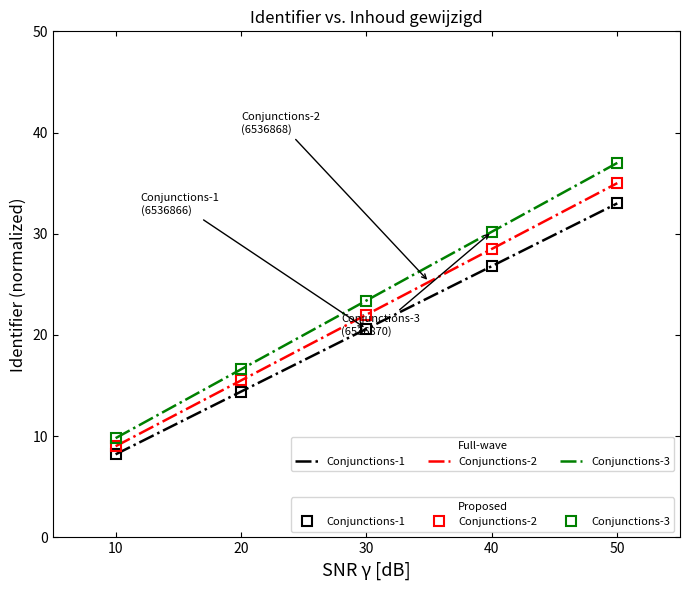

Which label corresponds to the smallest value in the chart?

10